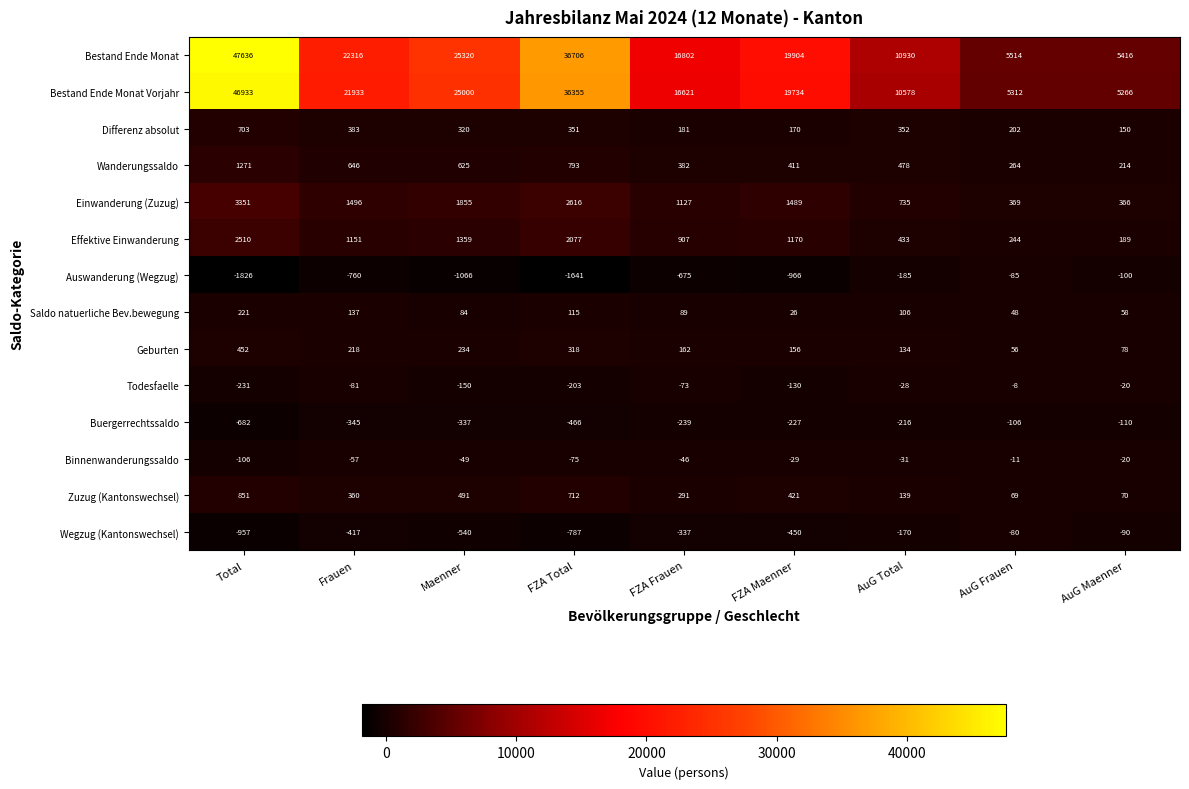

At how many categories does at least one series exceed 27786?

2